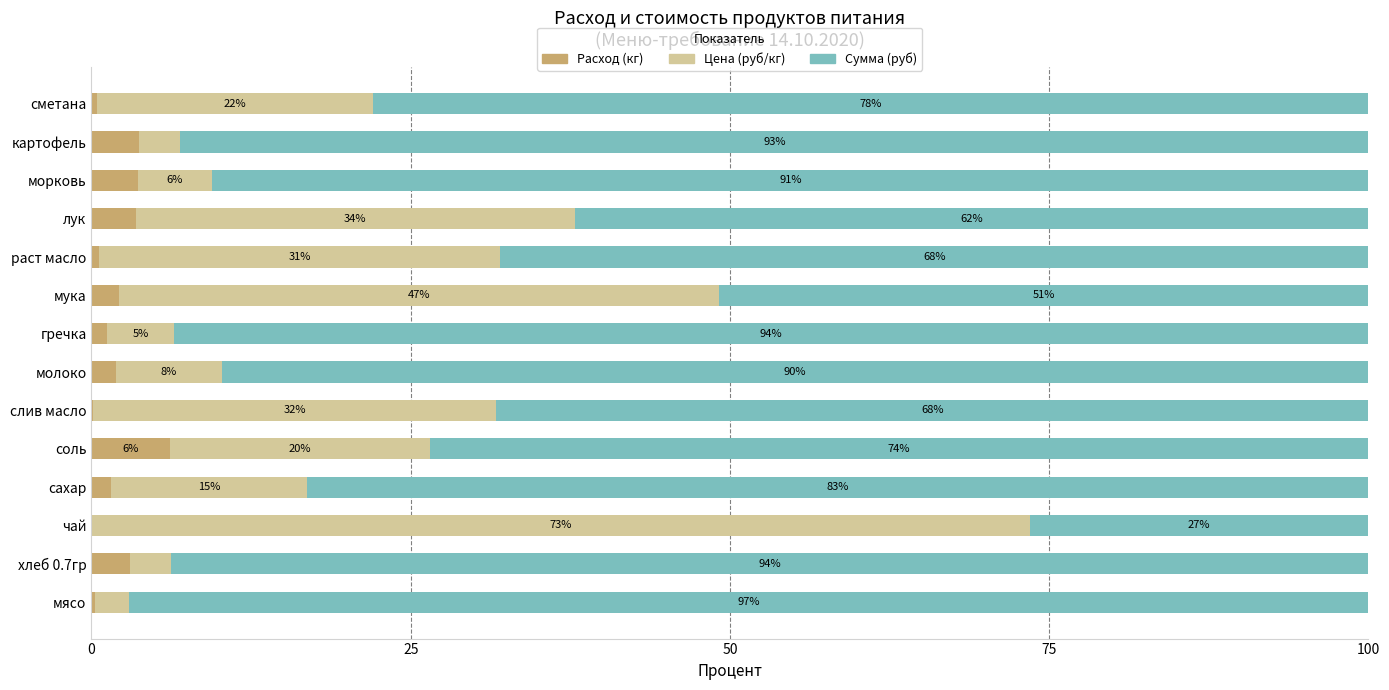

What is the difference between the second highest and minimum values in the Сумма (руб) series?

67.3